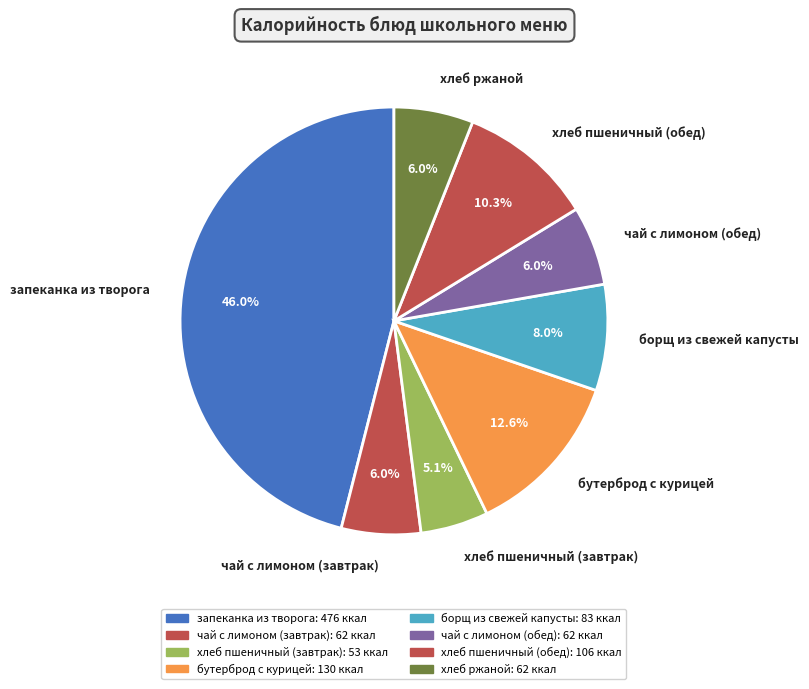

Which has a higher value, борщ из свежей капусты or хлеб ржаной?

борщ из свежей капусты